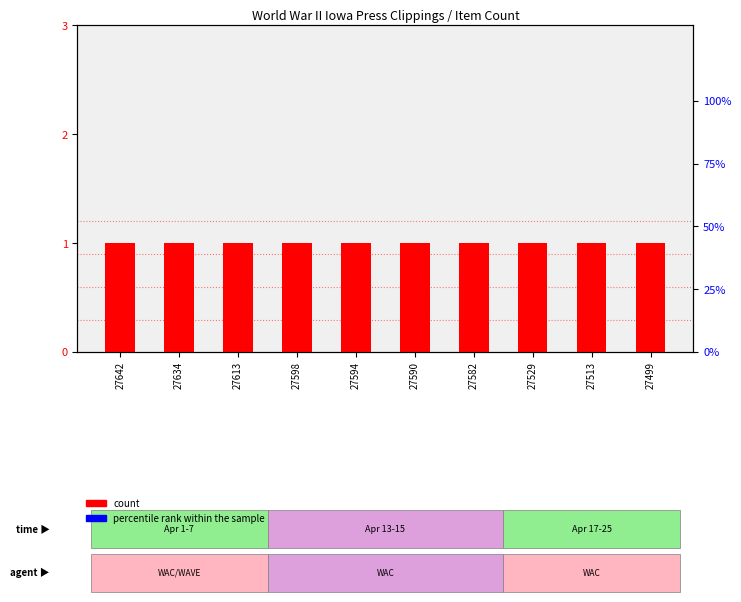

Is the value of count at 27594 greater than the value of percentile rank within the sample at 27598?

No